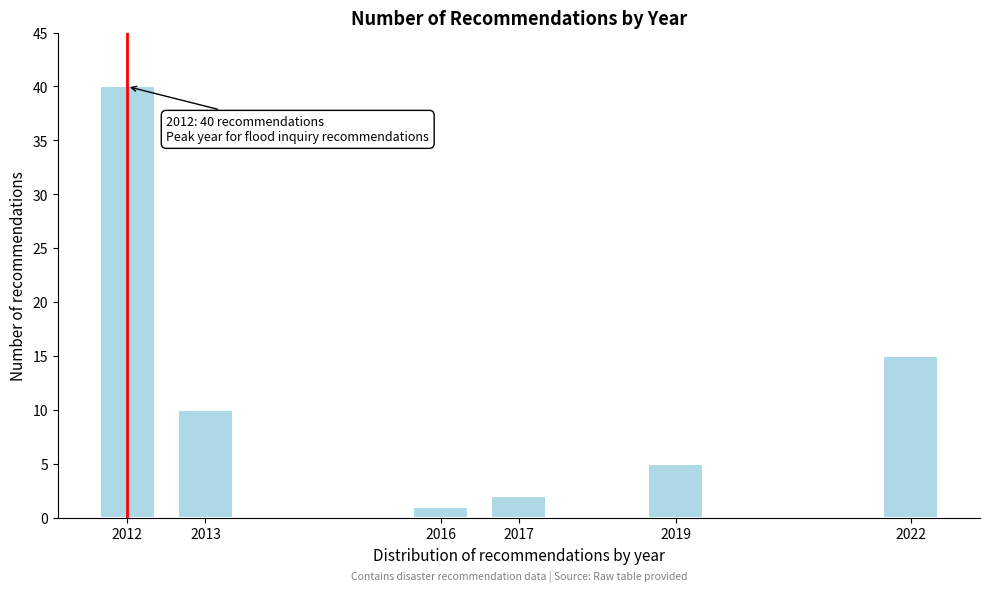

Reading right to left, what are all the values shown in this chart?

2022=15	2019=5	2017=2	2016=1	2013=10	2012=40